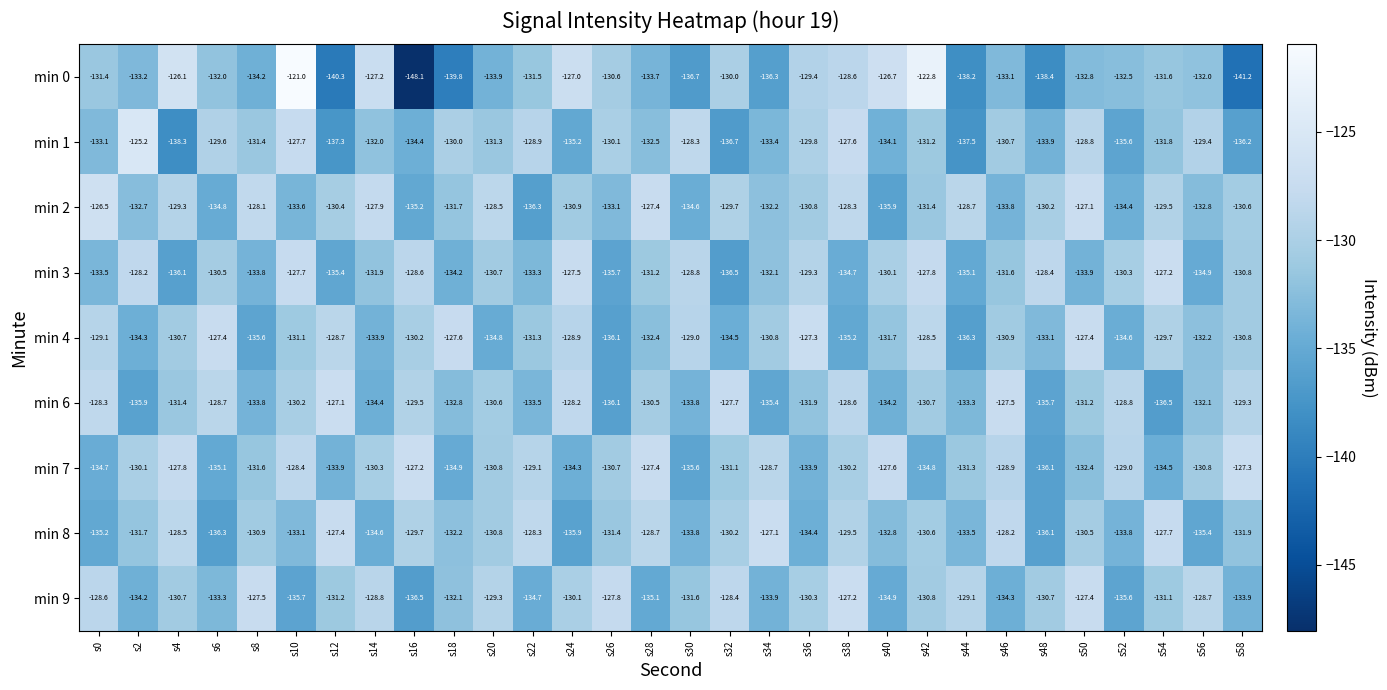

Between s50 and s58, which series saw the biggest shift?

min 0